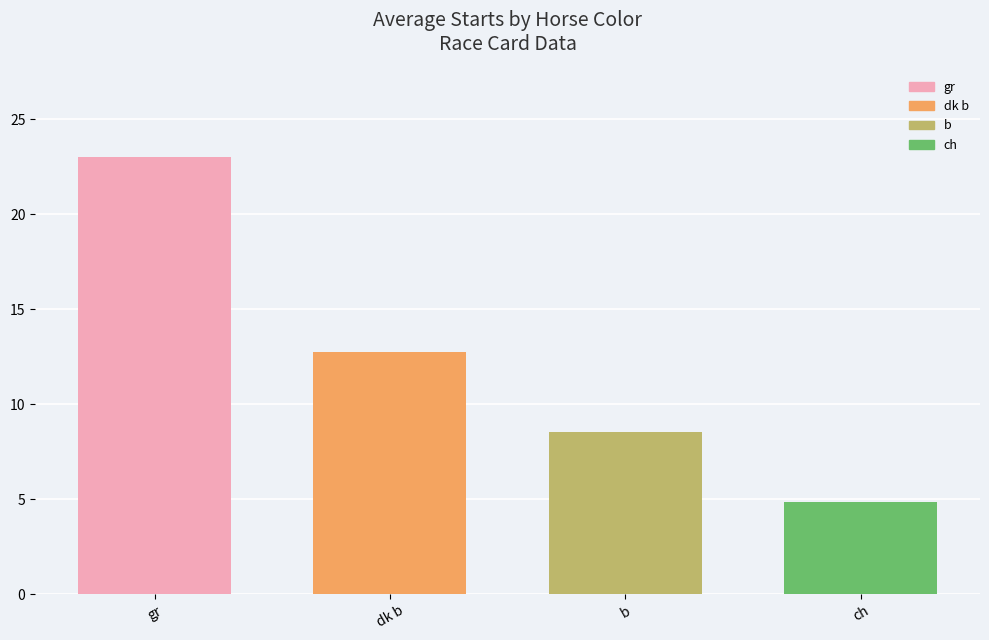

Where is the data nearest to the value 13?

dk b